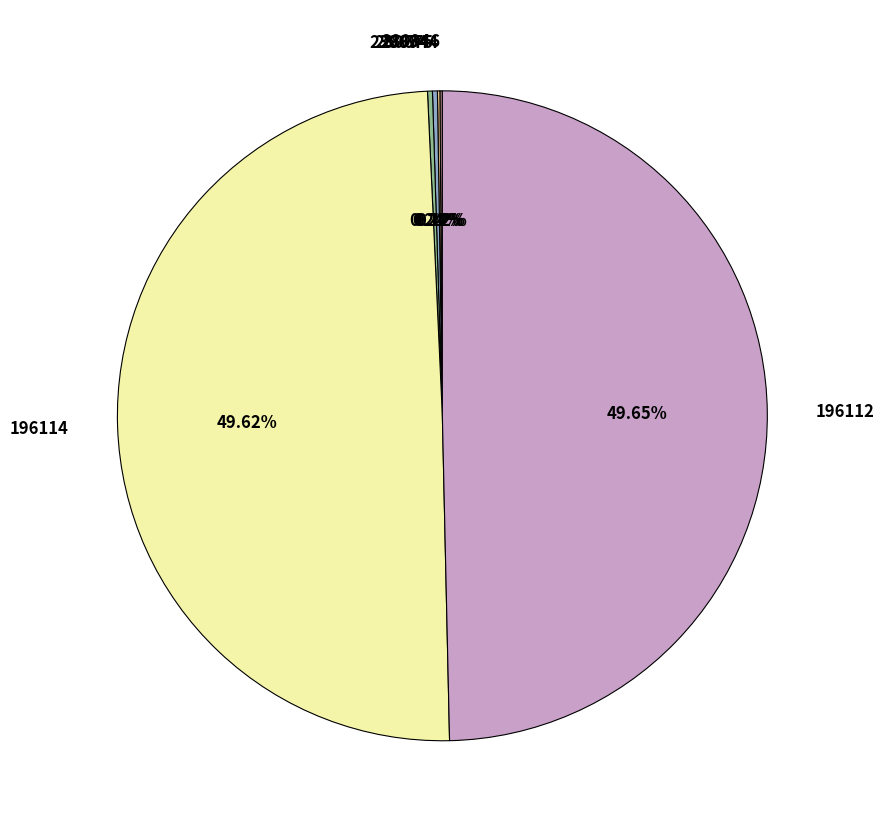

Is there a majority slice in this chart?

No